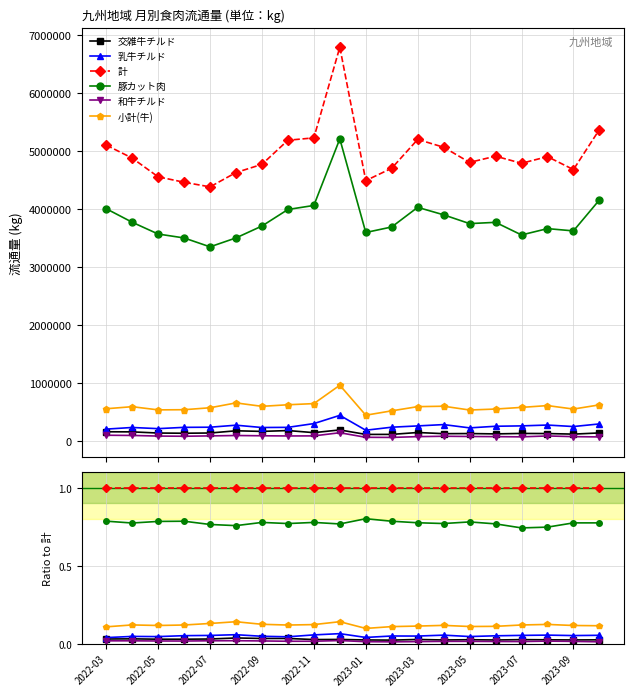

What are all the series names shown in the legend?

交雑牛チルド, 乳牛チルド, 計, 豚カット肉, 和牛チルド, 小計(牛)